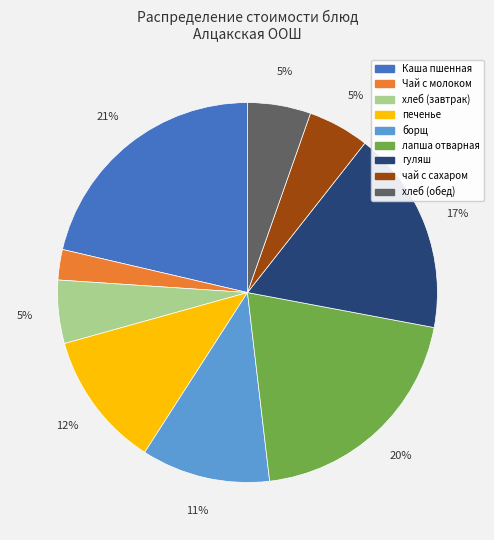

Is Чай с молоком the majority of the pie?

No